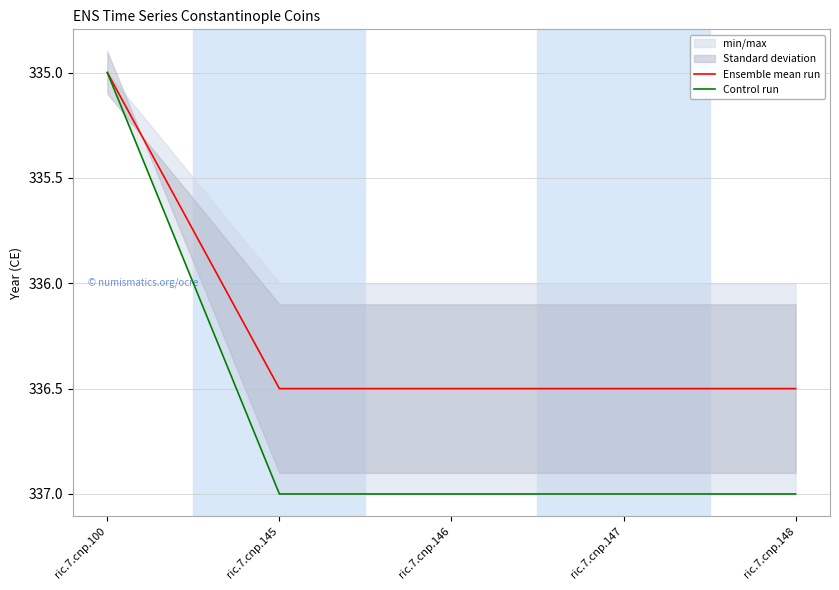

Count the Control run values in the range 337 to 338.

4